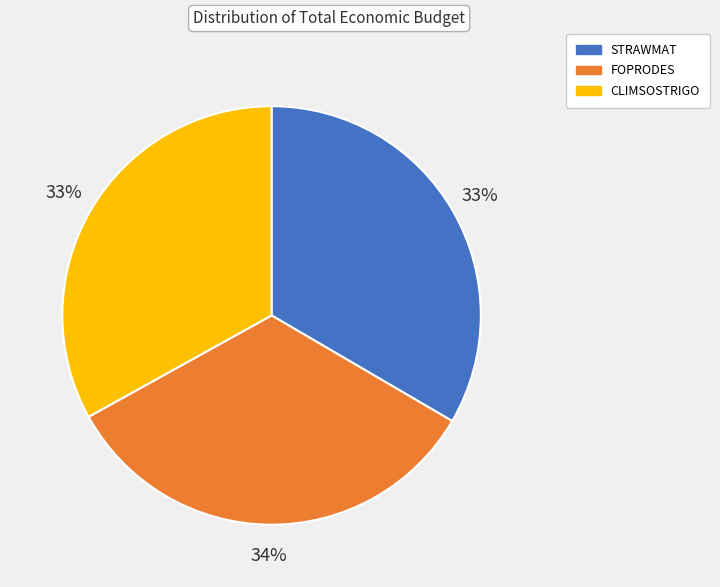

Count the number of slices in the pie.

3